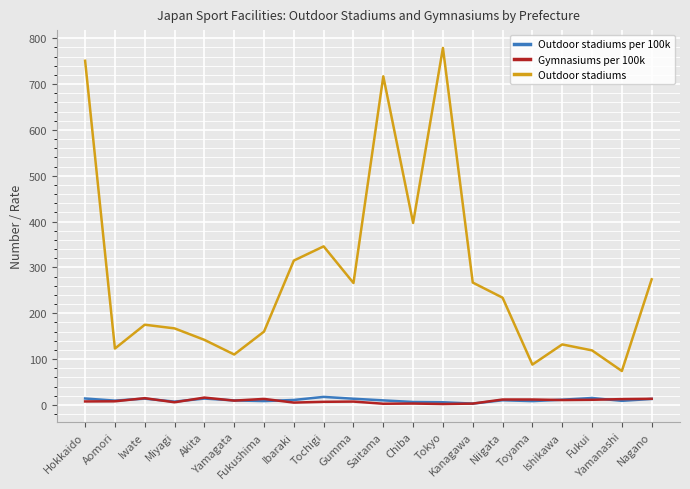

Which series has the largest range (max minus min)?

Outdoor stadiums